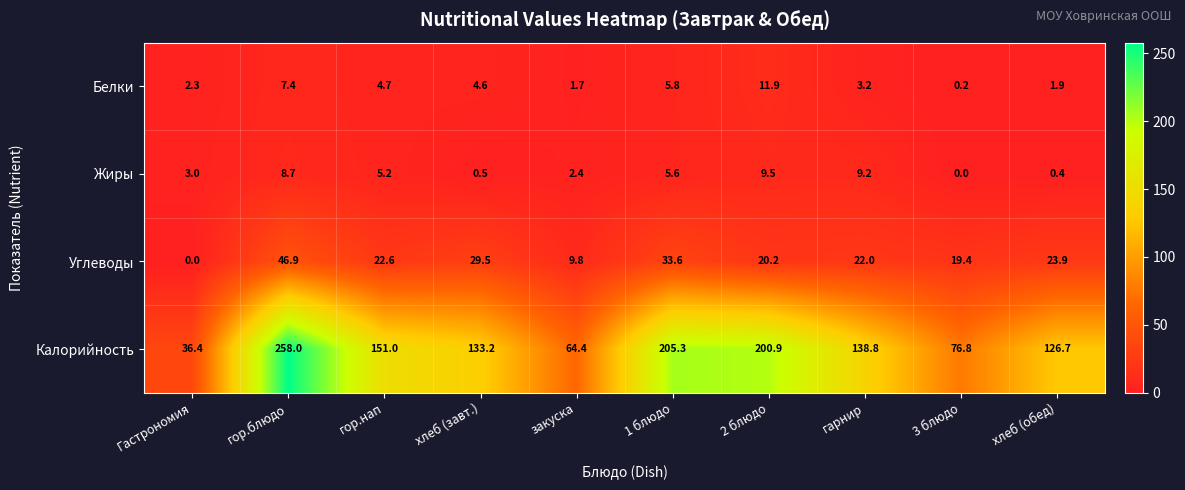

Where is Жиры nearest to the value 4?

Гастрономия